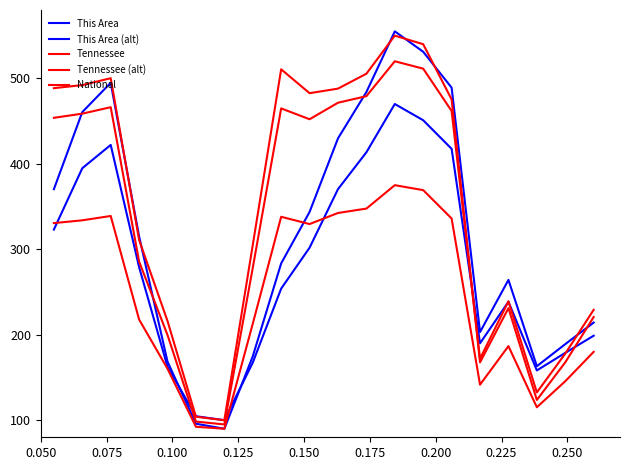

Does the chart display data point markers on the line(s)?

No